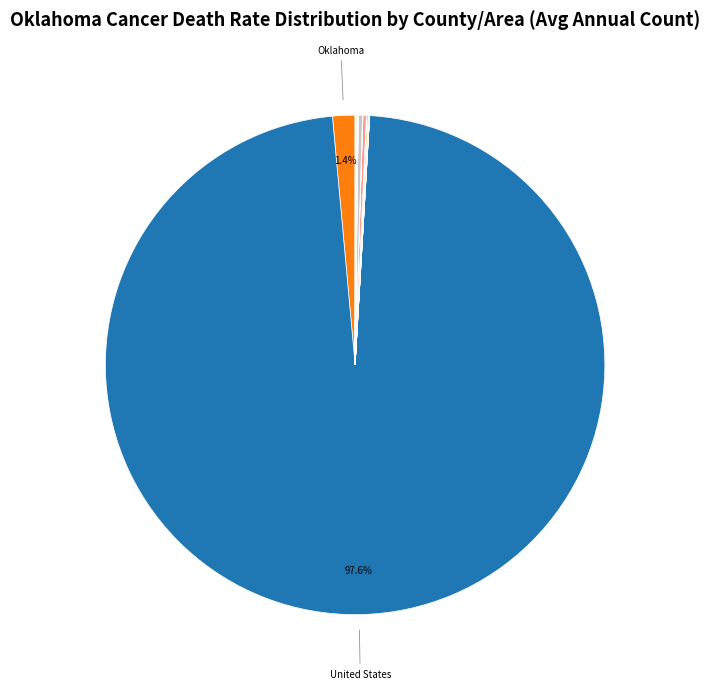

How many slices are in this pie chart?

31